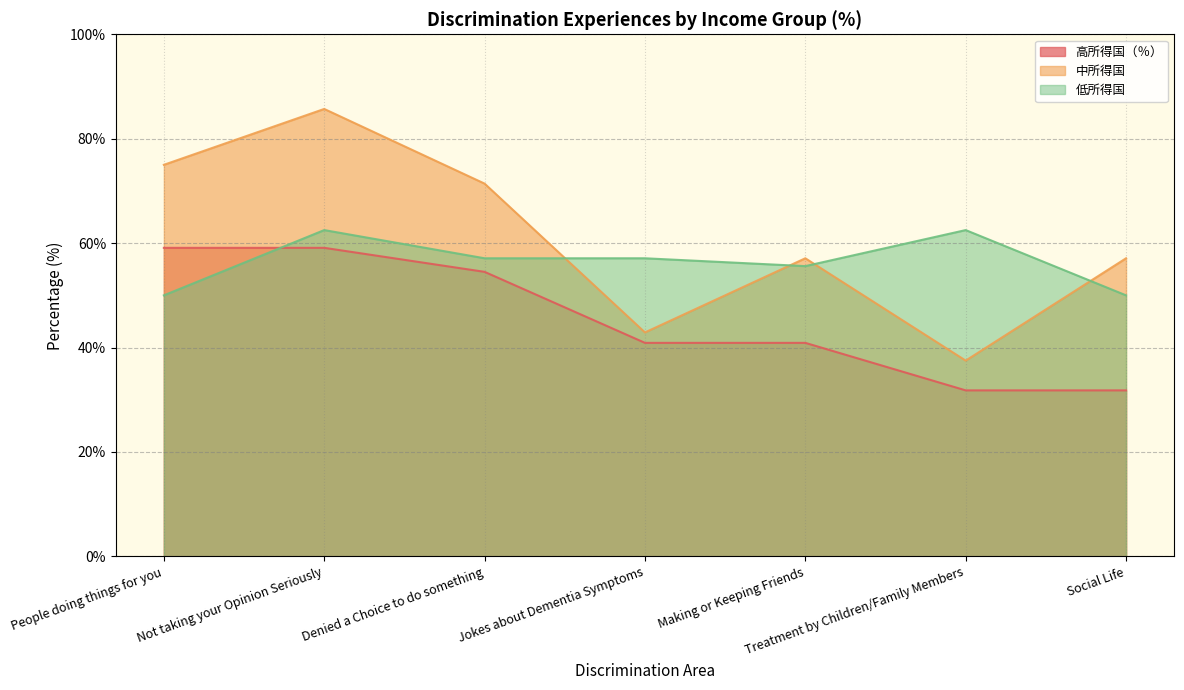

Rank the categories by 高所得国（％） value from lowest to highest.

Treatment by Children/Family Members, Social Life, Jokes about Dementia Symptoms, Making or Keeping Friends, Denied a Choice to do something, People doing things for you, Not taking your Opinion Seriously